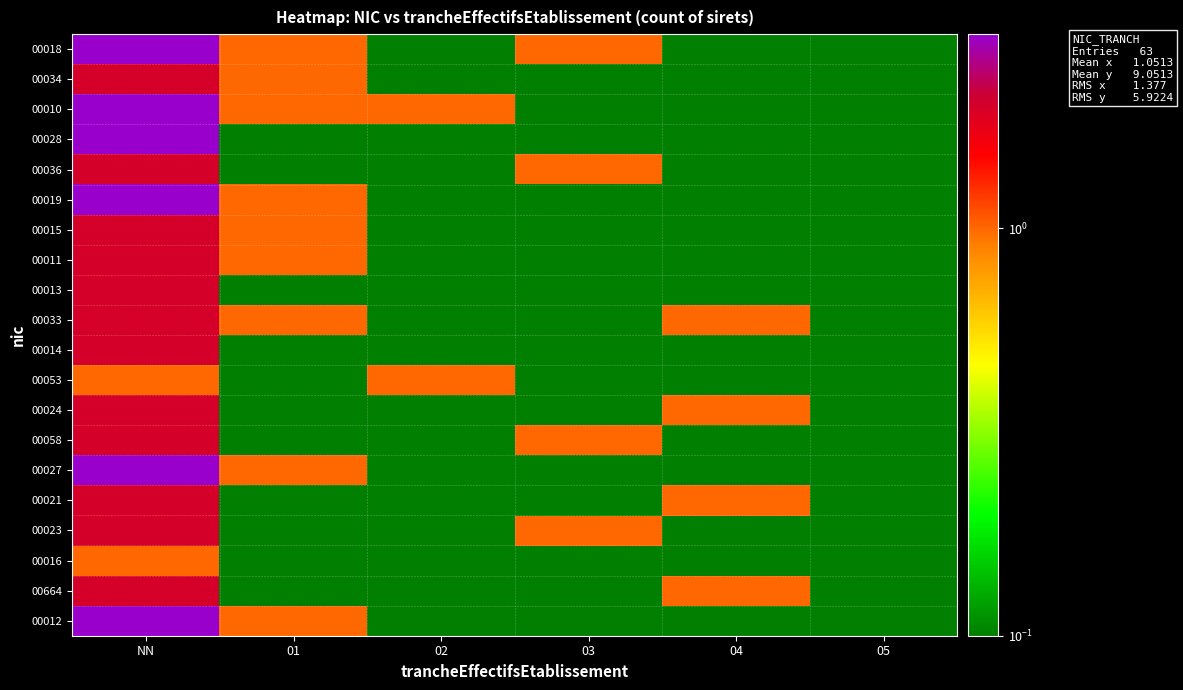

What is the maximum value shown in the chart?

3.0